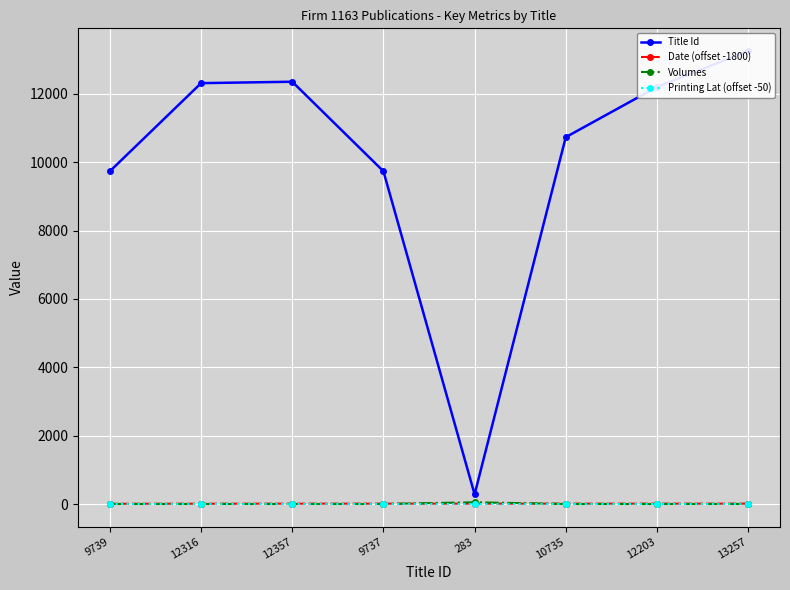

At which label is Date (offset -1800) closest to 8?

12316